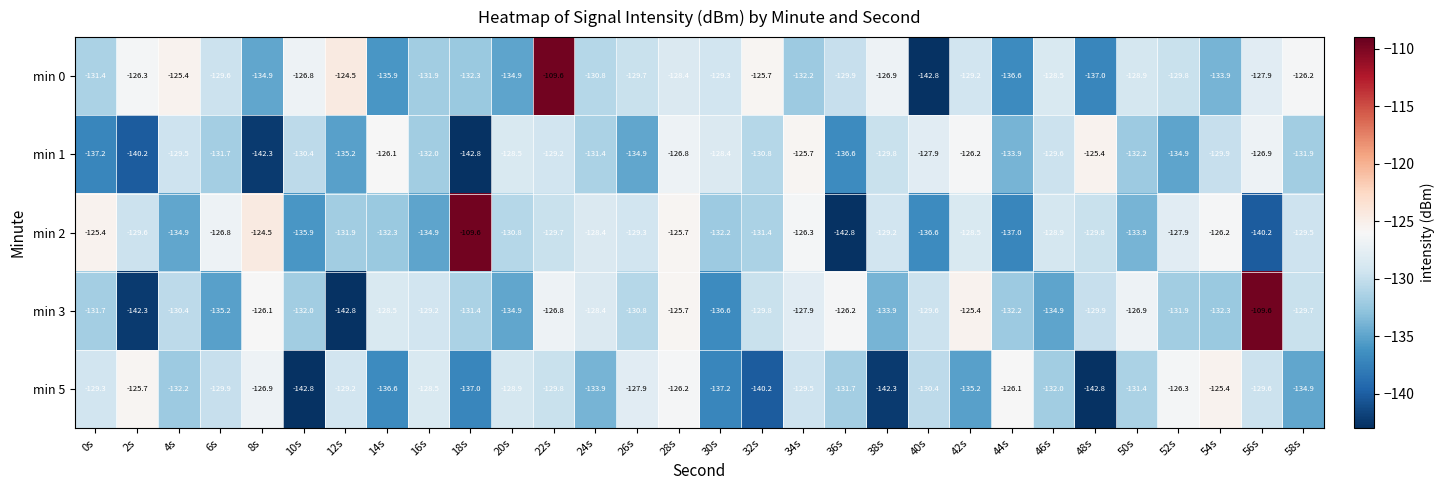

Is it true that min 0 equals -128.4 at 28s?

True